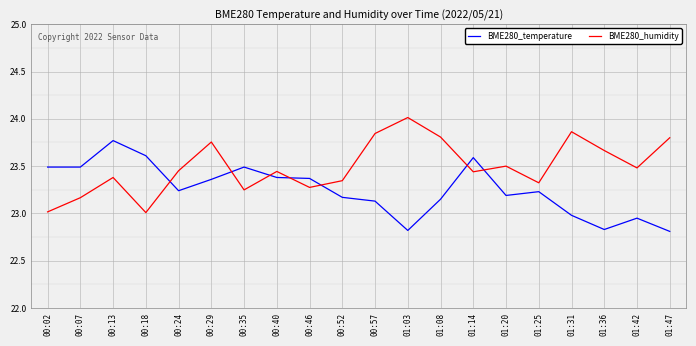

What is the difference between the BME280_humidity values at 01:03 and 01:25?

0.7